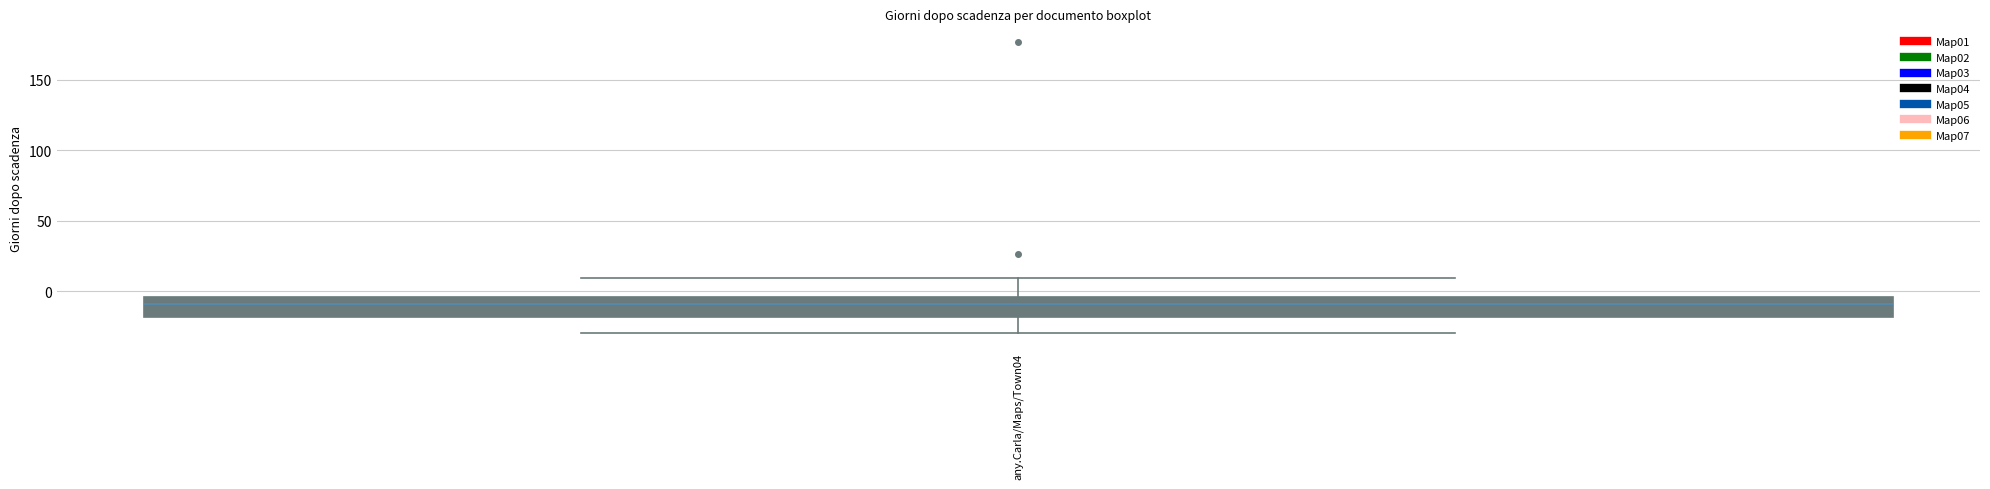

Transcribe this box plot: give where the median line is, the range the box spans, and where the two whiskers end, as read against the y-axis. The values are not printed on the chart, so give them approximately, as read against the axis.

median -10, box -20 to -5, whiskers -30 to 10